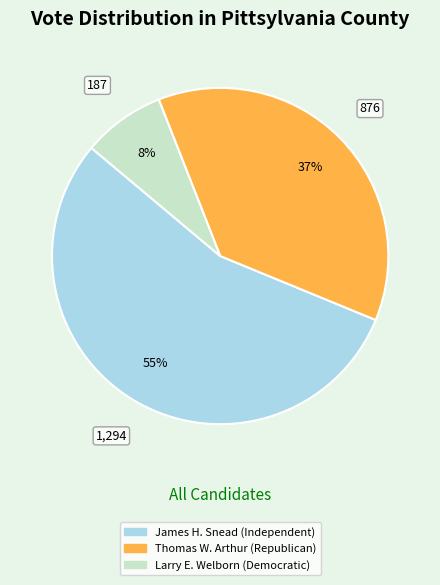

To the nearest percent, what is the average slice percentage?

33%